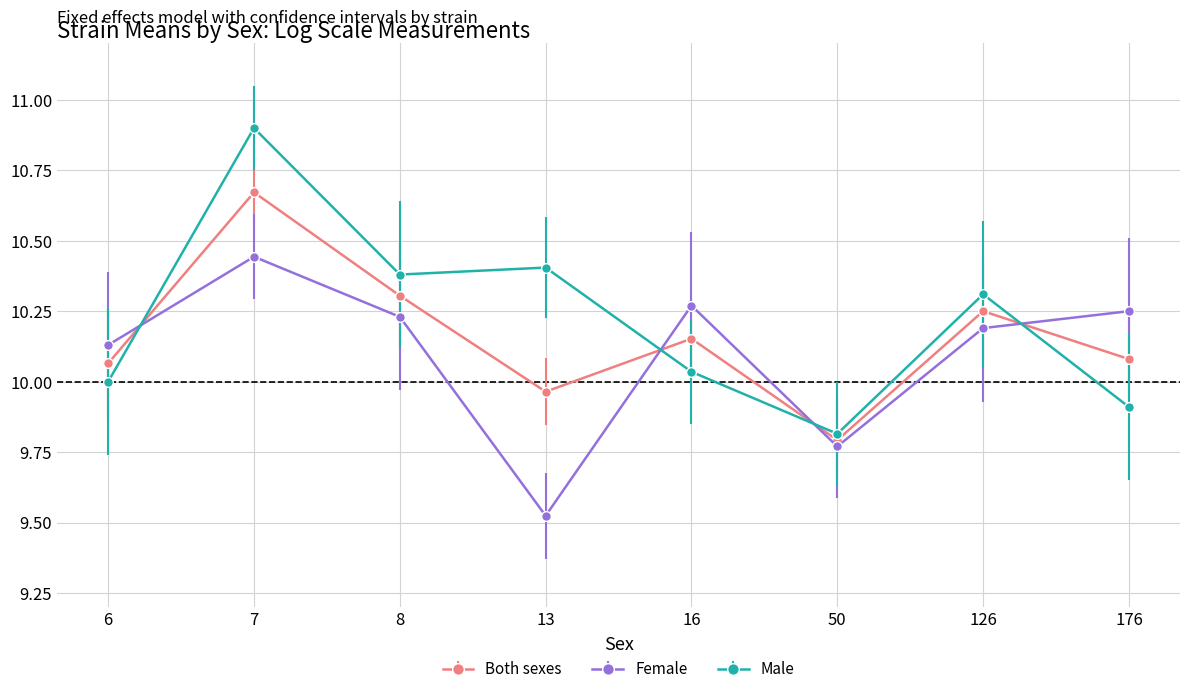

True or false: Both sexes has a value of 5.1 at 16.

False